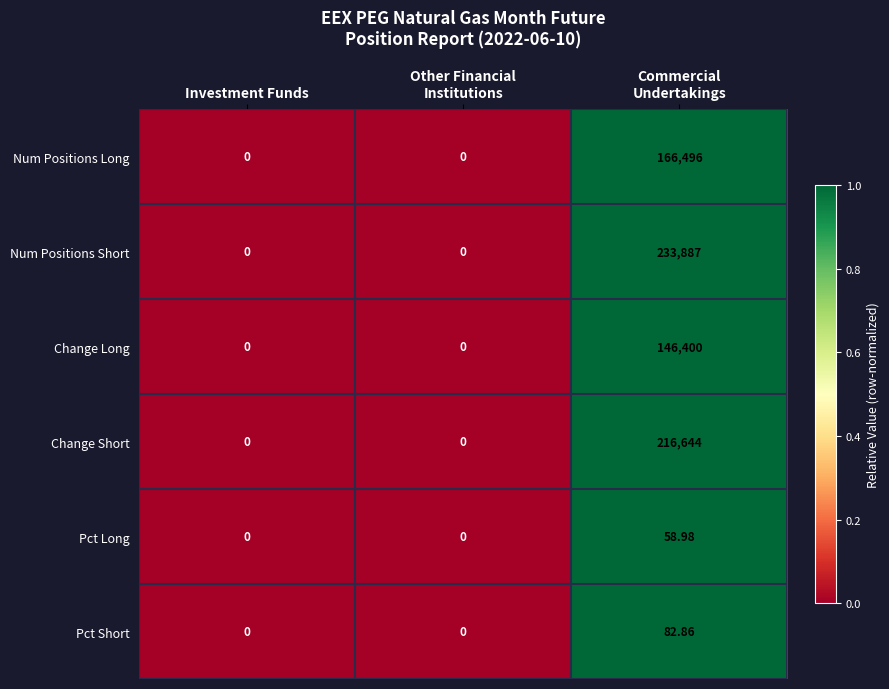

Rank the series by their maximum value, from highest to lowest.

Num Positions Short, Change Short, Num Positions Long, Change Long, Pct Short, Pct Long